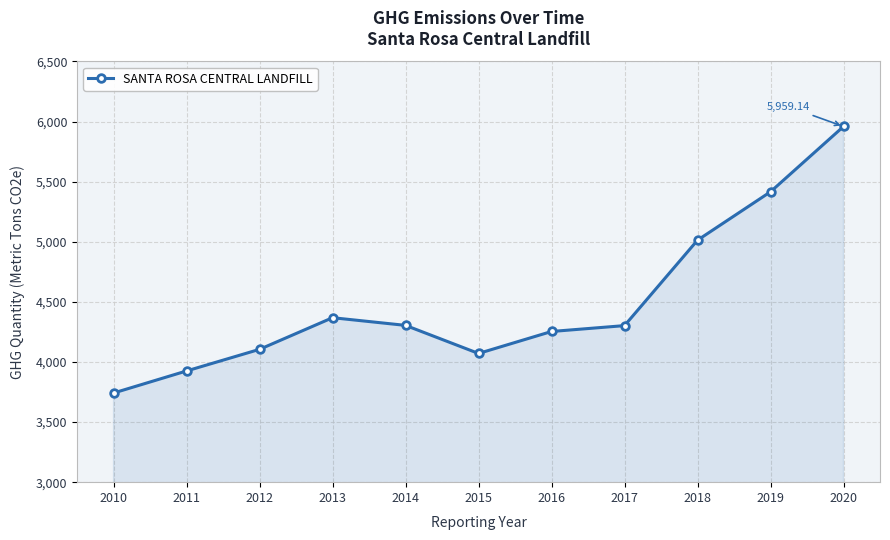

What is the sum of all values?

49459.5